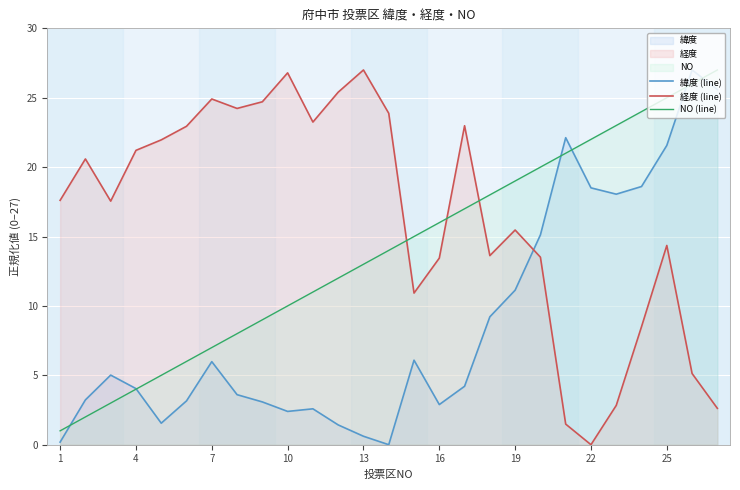

How many interior local valleys does the 経度 (line) series have?

6